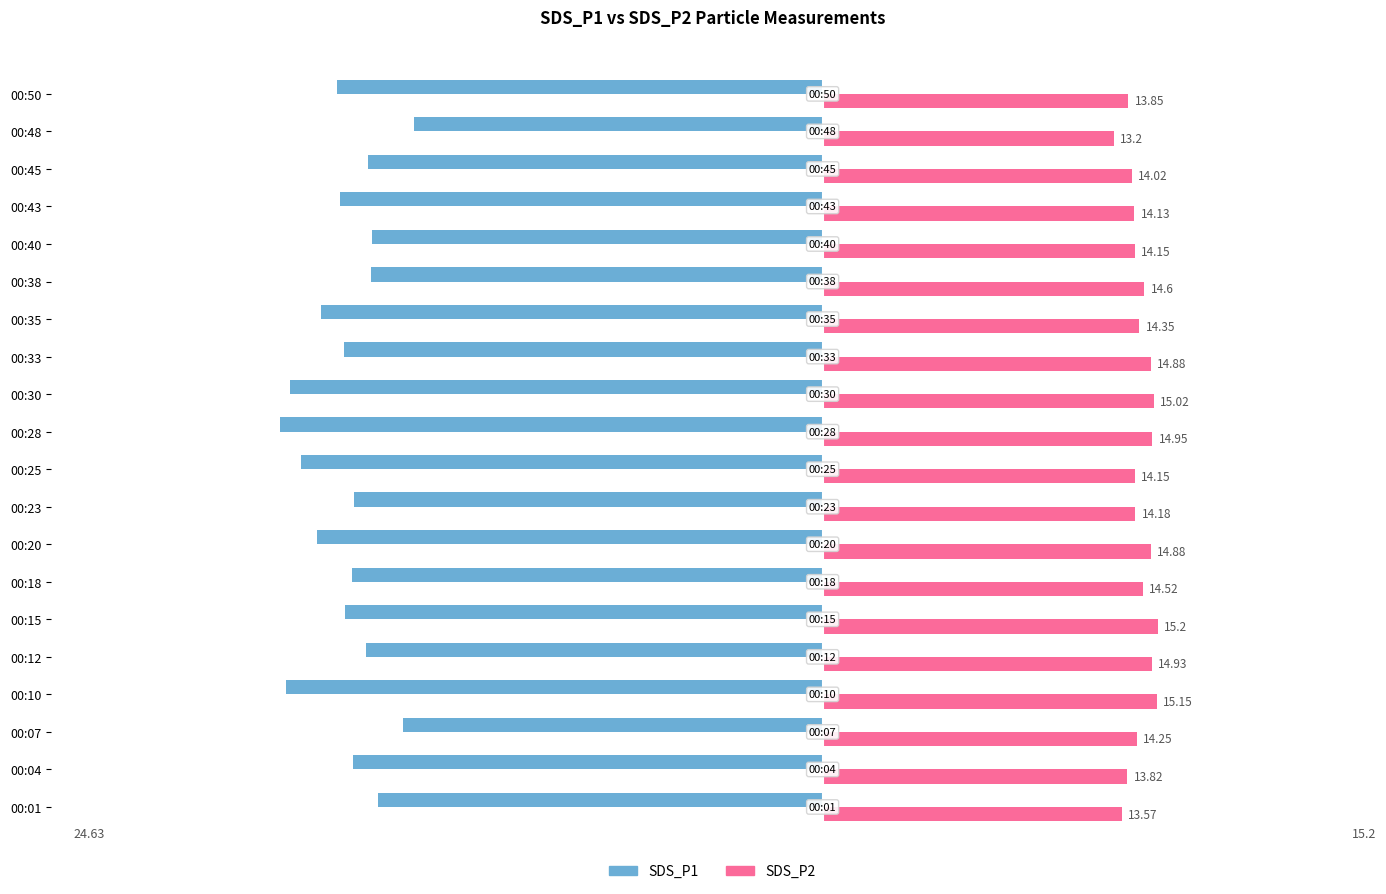

Count the number of categories in the chart.

20